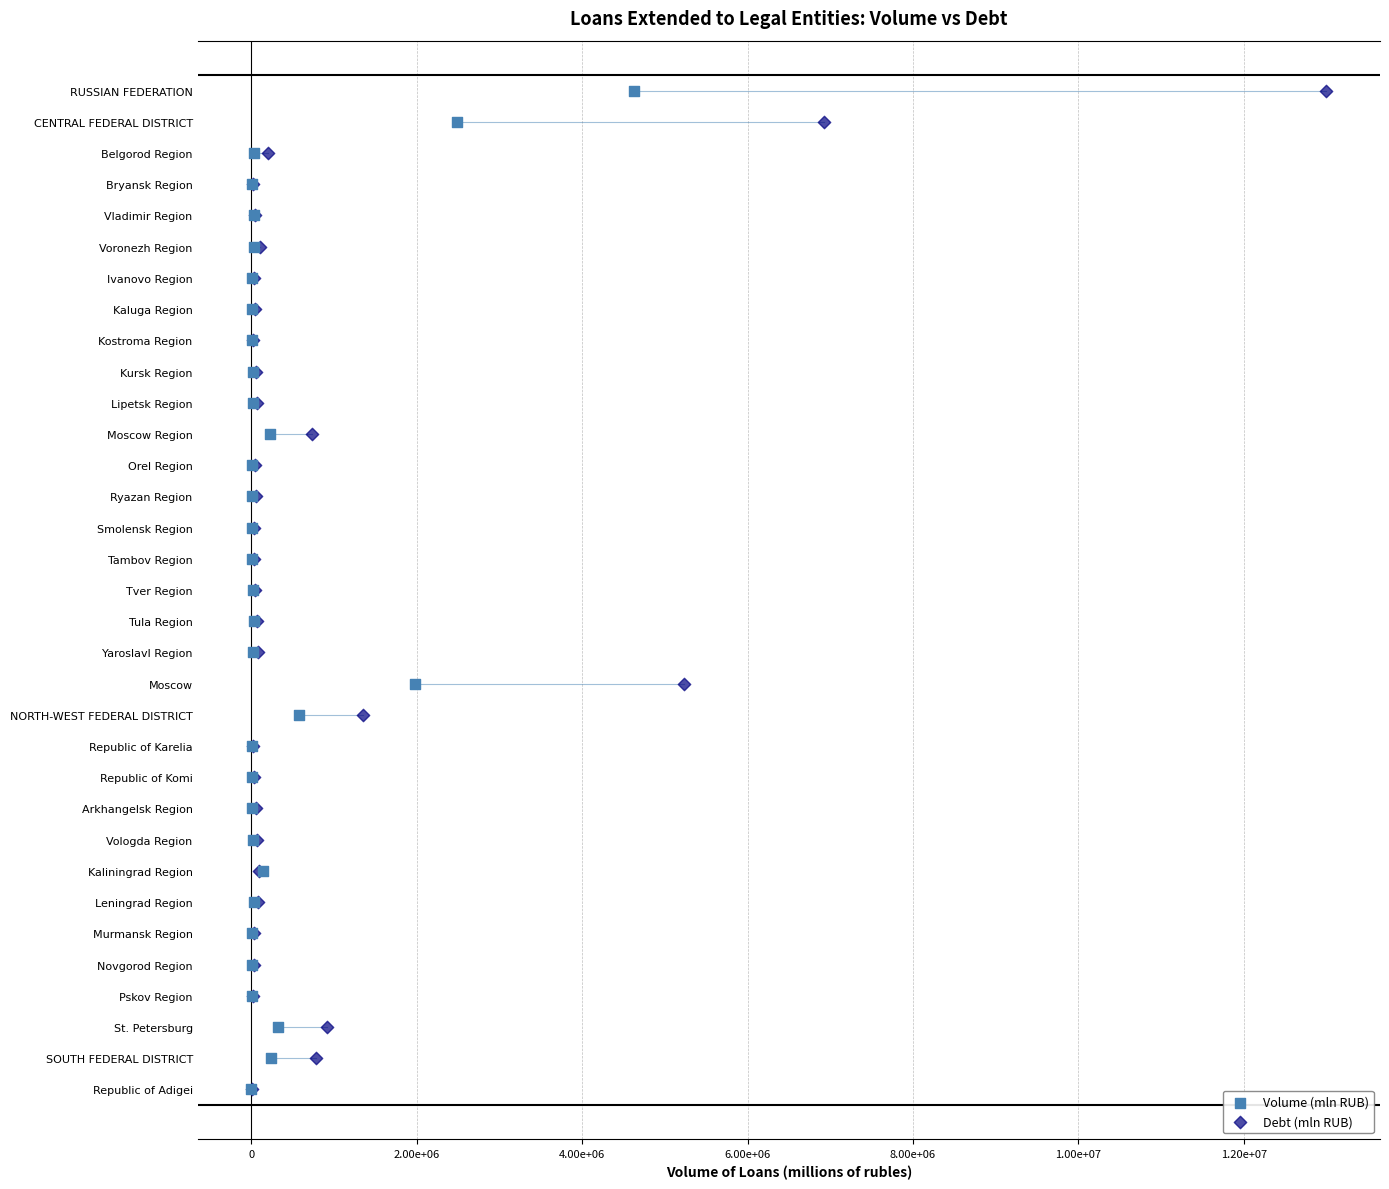

What are all the series names shown in the legend?

Volume (mln RUB), Debt (mln RUB)